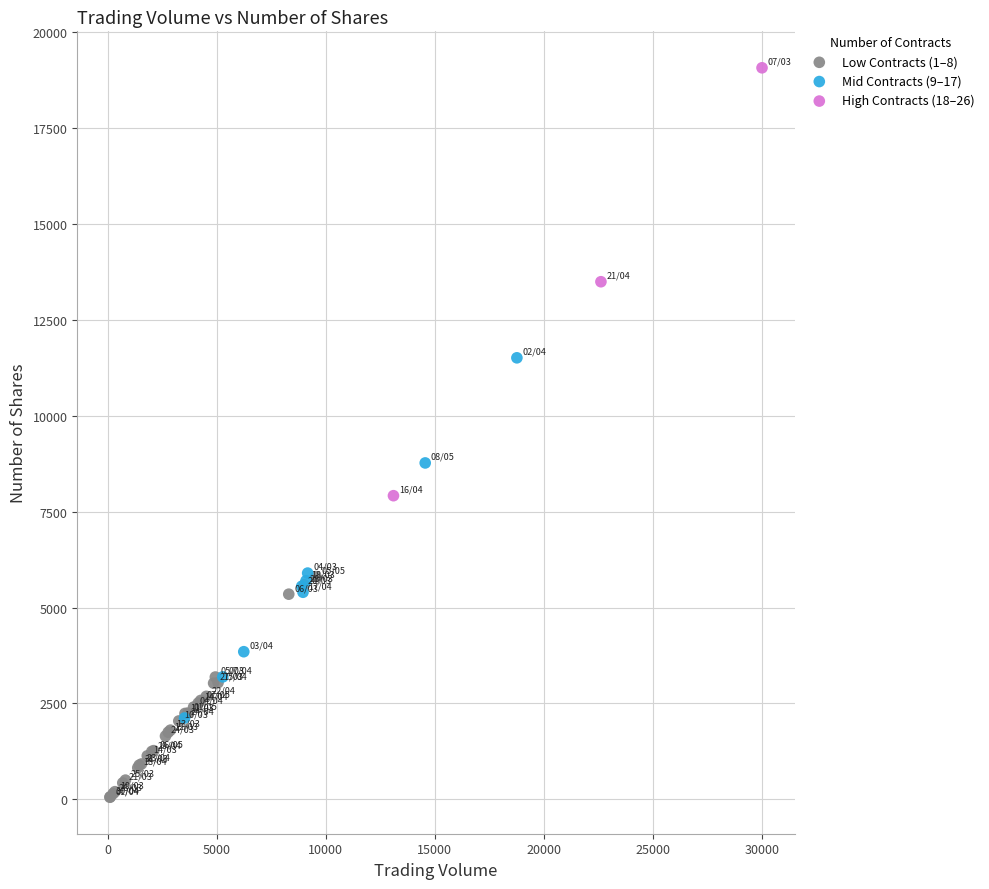

Which series contains the highest Y value?

High Contracts (18–26)